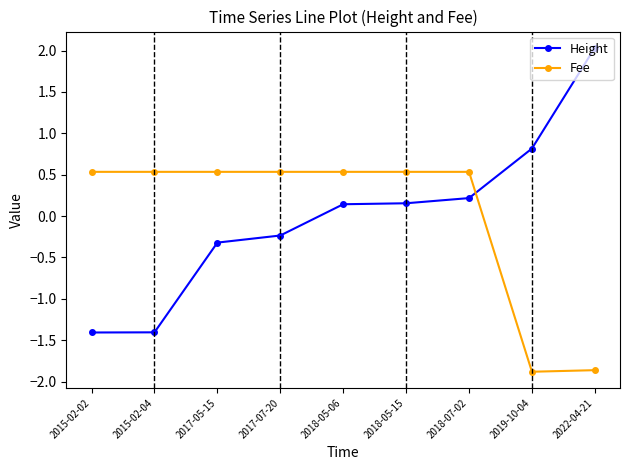

At which label does Height reach its peak?

2022-04-21